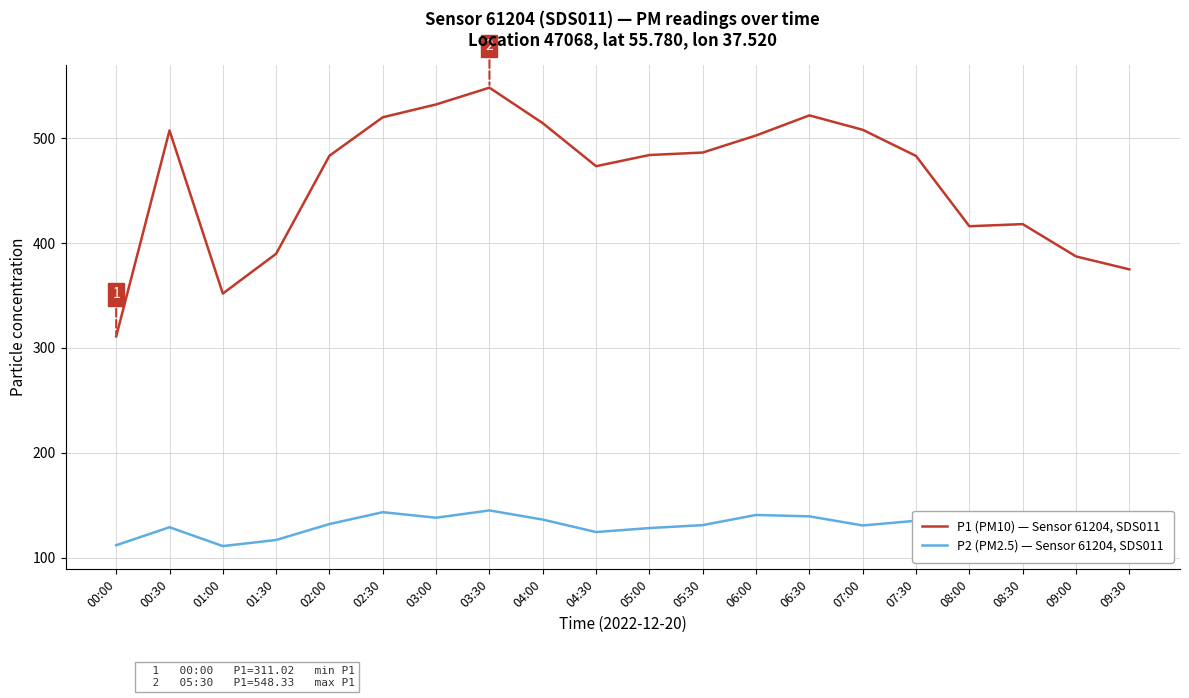

Which series has the widest spread of values?

P1 (PM10) — Sensor 61204, SDS011